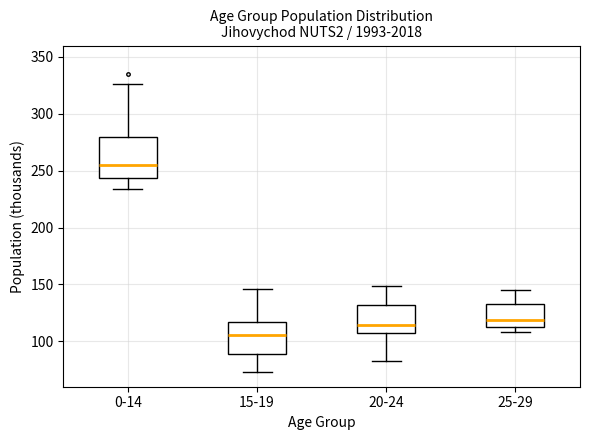

Which box has the highest median line?

0-14